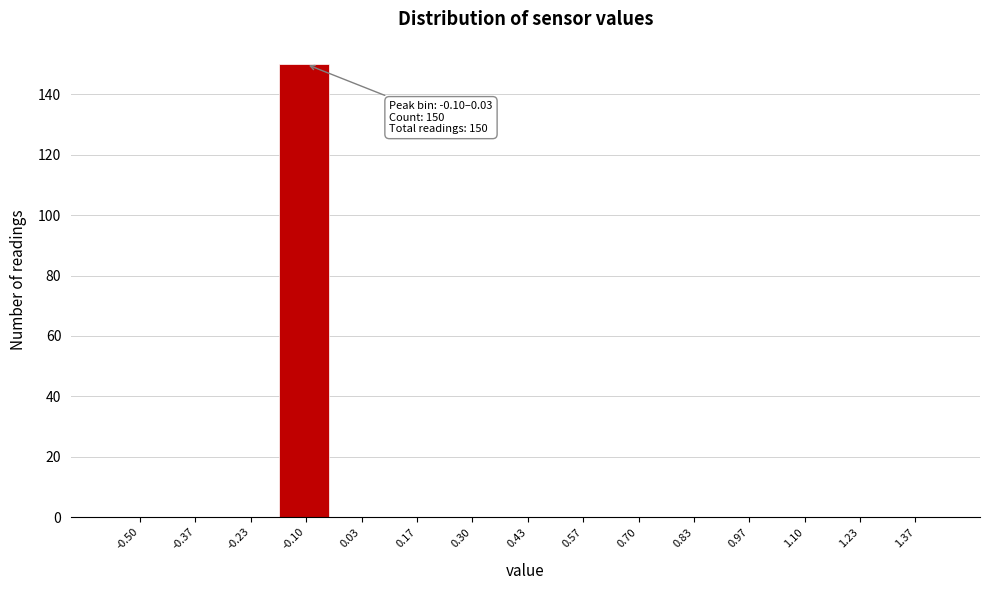

Is it true that the value at 1.37 is 0?

True